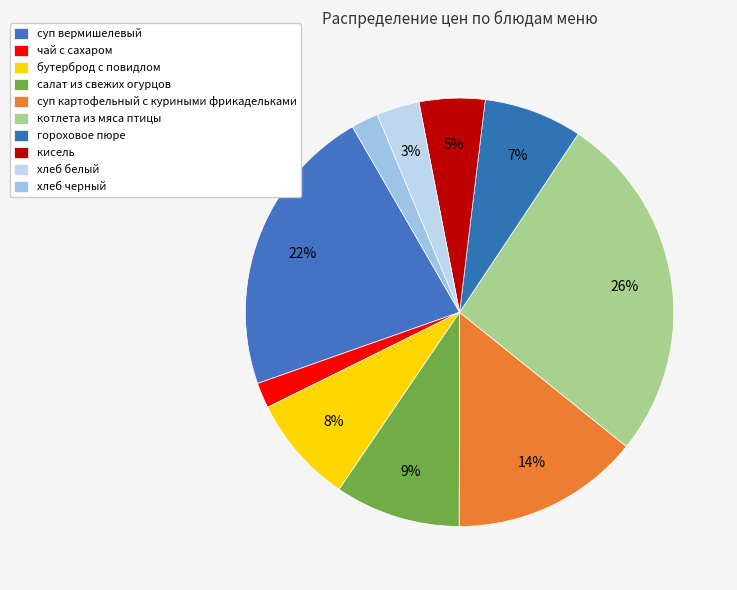

What is the largest slice in the pie chart?

котлета из мяса птицы